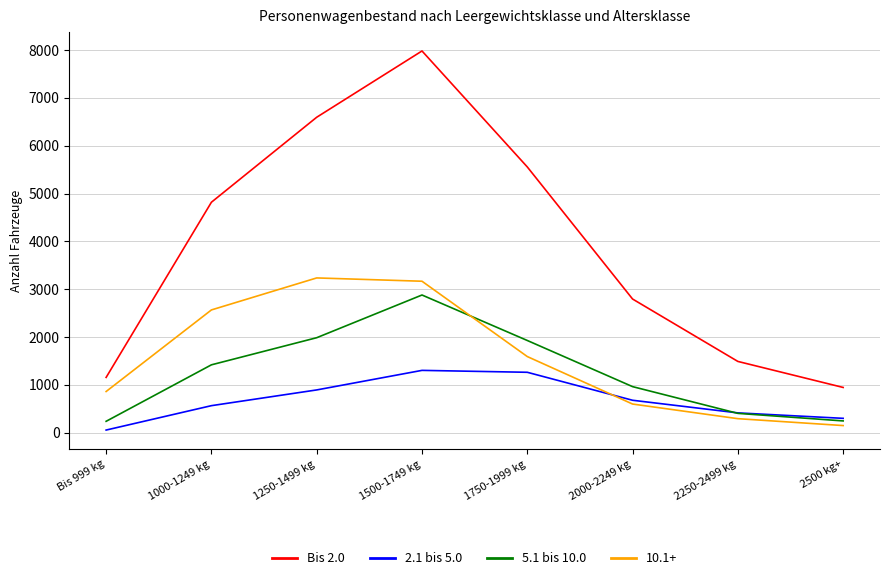

What position from the right is 1250-1499 kg?

6